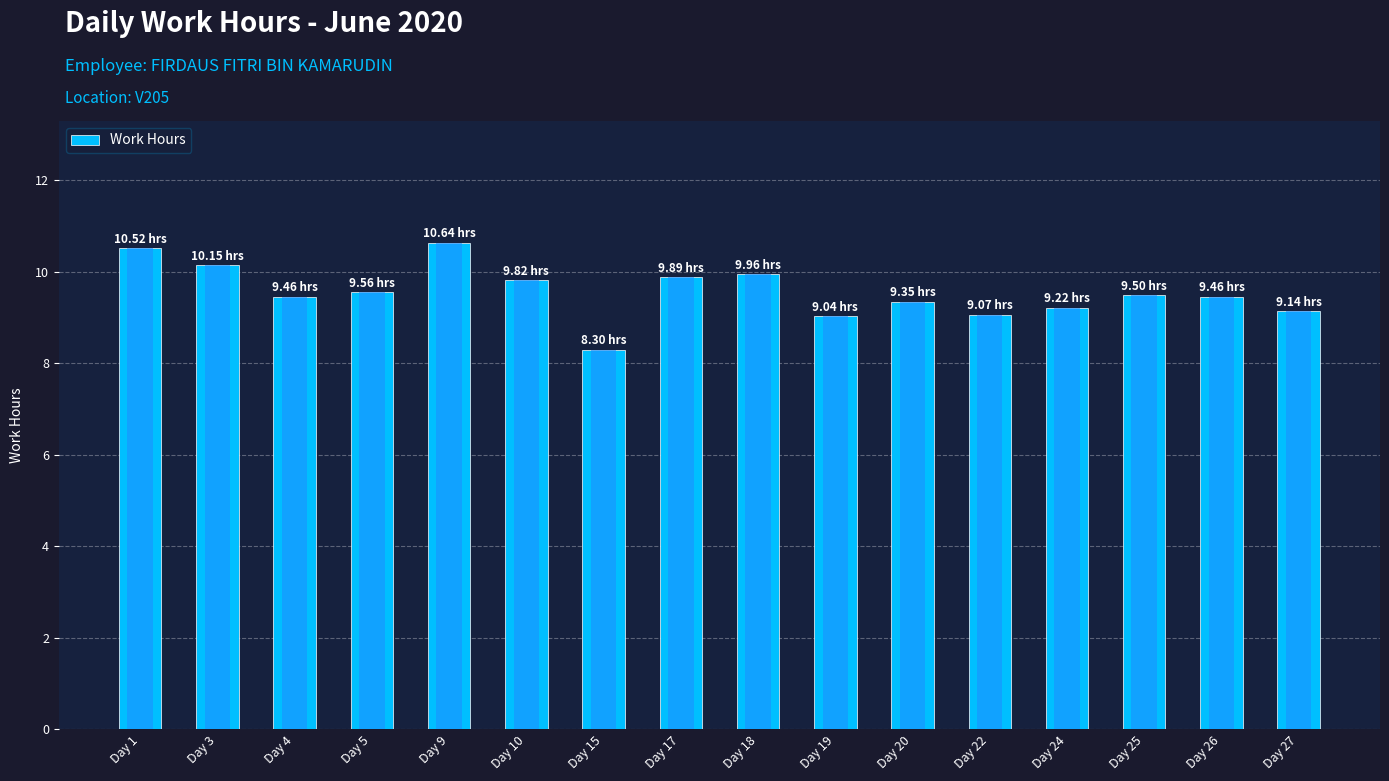

How many bars are there in total?

16